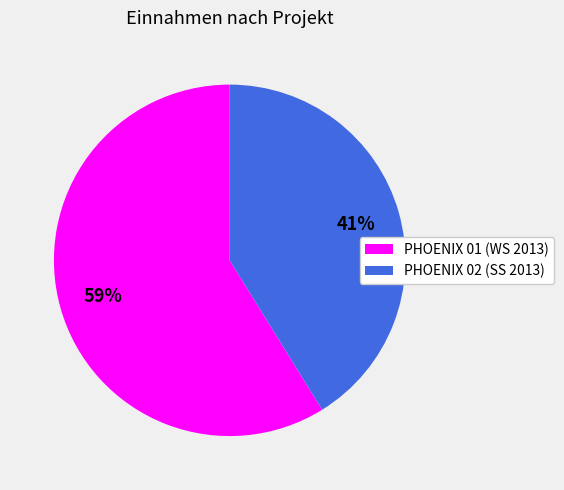

Does PHOENIX 02 (SS 2013) represent more than half of the total?

No